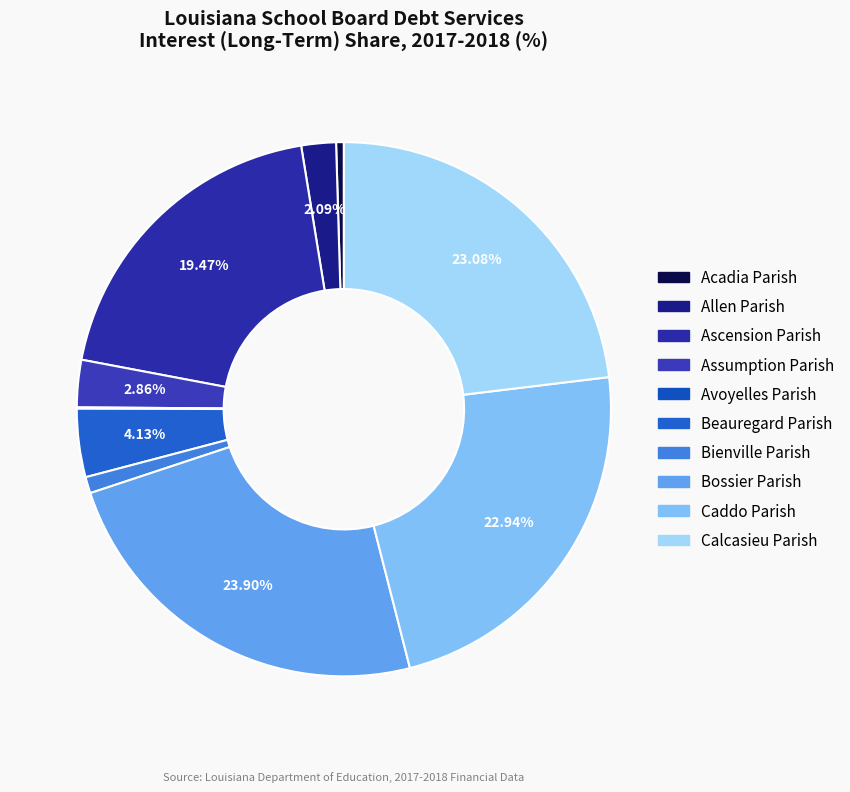

What is the largest slice in the pie chart?

Bossier Parish